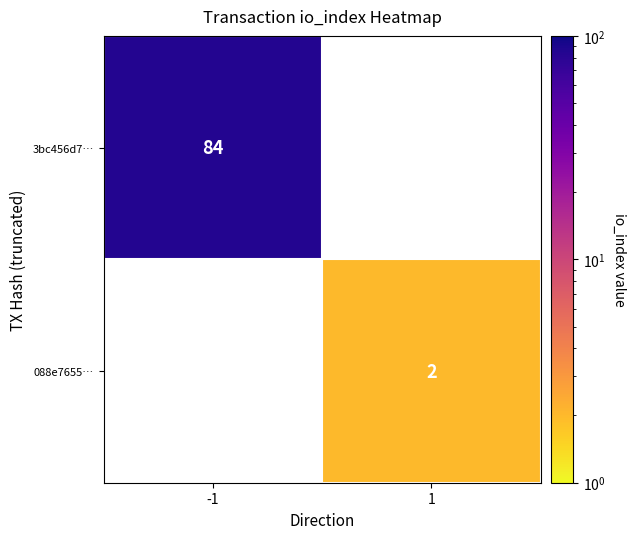

Count the number of data series in this chart.

2